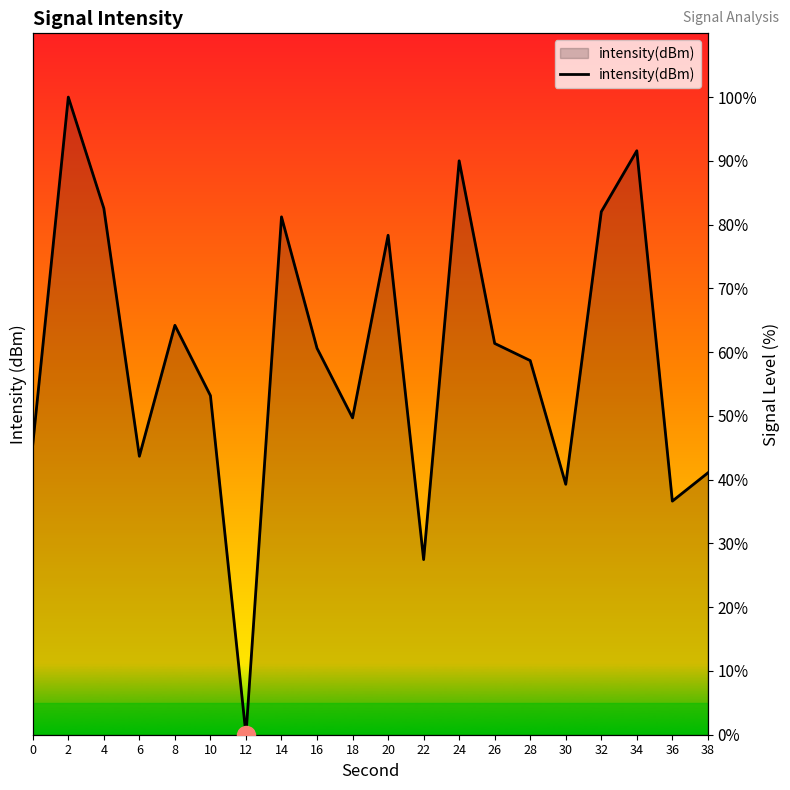

How many points are lower than both their immediate neighbors (excluding endpoints)?

6